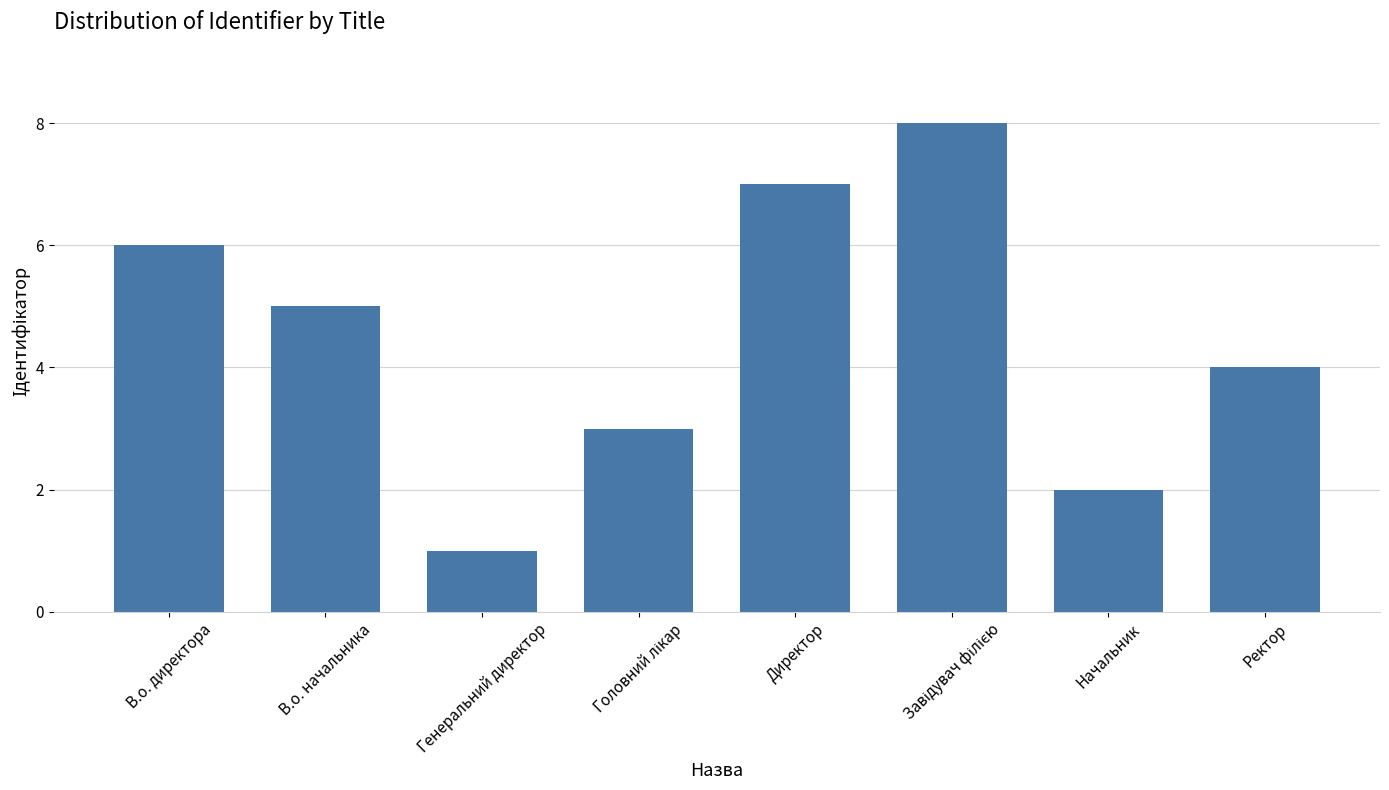

Reading left to right, what are all the values shown in this chart?

6	5	1	3	7	8	2	4